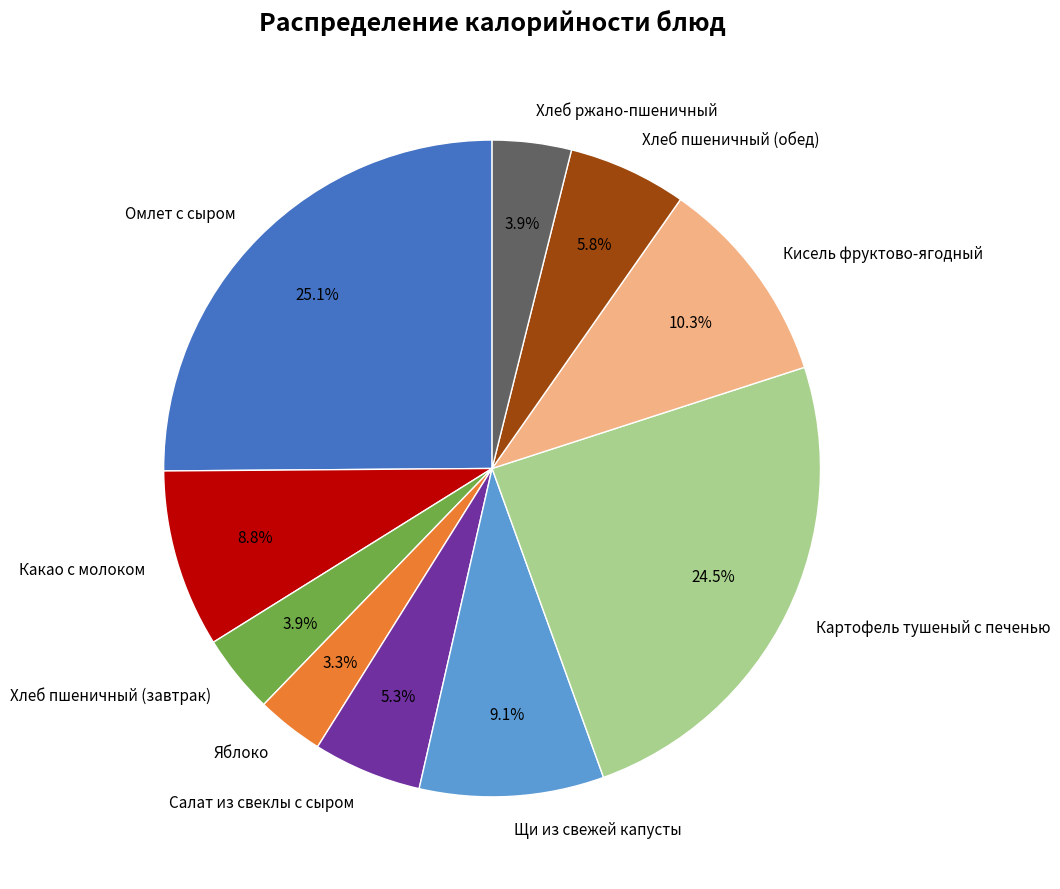

Do Щи из свежей капусты and Кисель фруктово-ягодный together represent more than half of the pie?

No